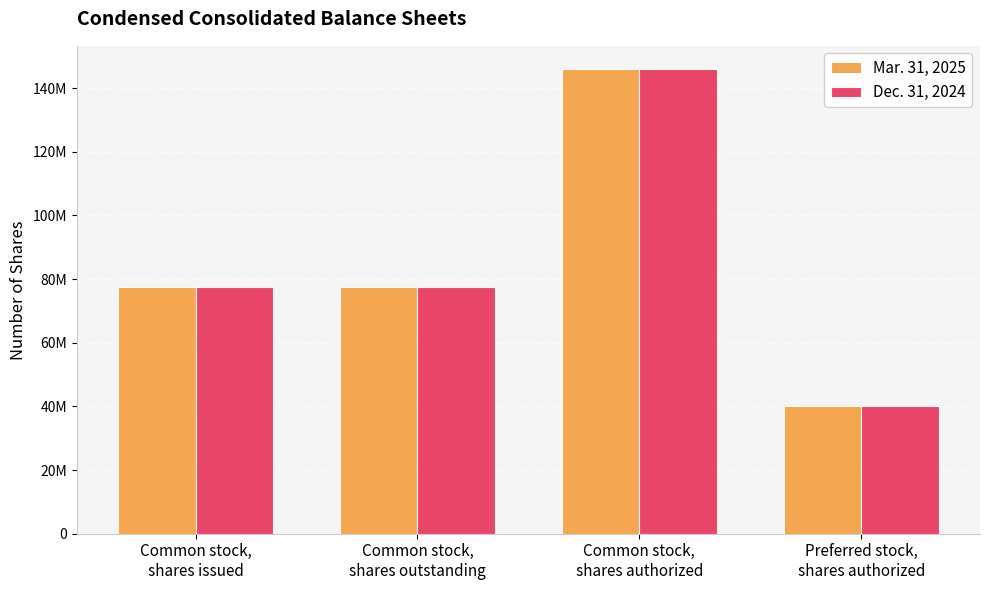

Reading right to left, transcribe all the data shown in this chart.

Mar. 31, 2025: Preferred stock,
shares authorized=40000000	Common stock,
shares authorized=146000000	Common stock,
shares outstanding=77567764	Common stock,
shares issued=77567764
Dec. 31, 2024: Preferred stock,
shares authorized=40000000	Common stock,
shares authorized=146000000	Common stock,
shares outstanding=77450794	Common stock,
shares issued=77450794